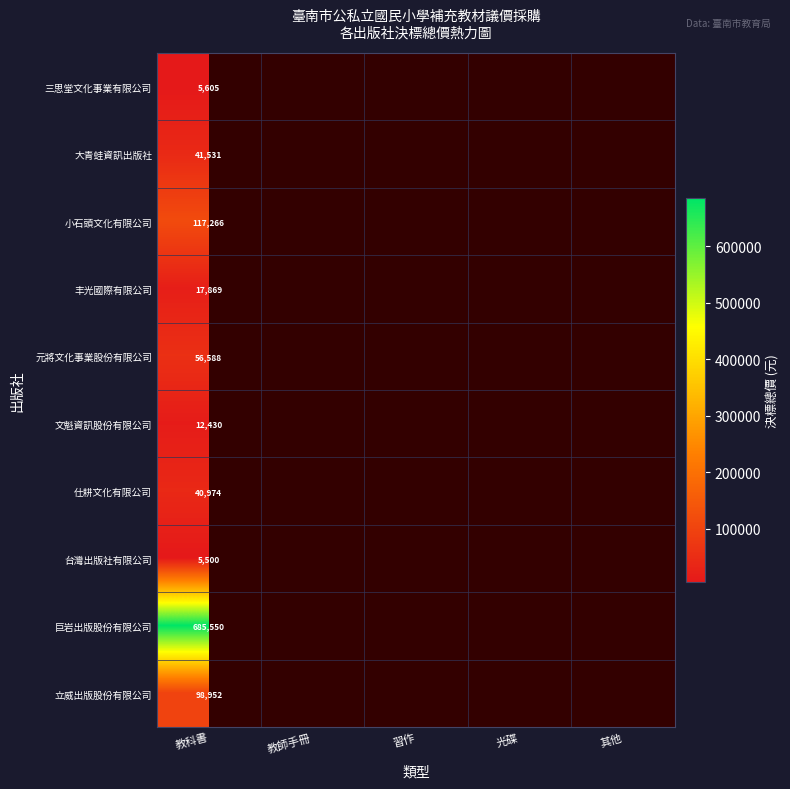

What is the minimum value shown in the chart?

5500.0